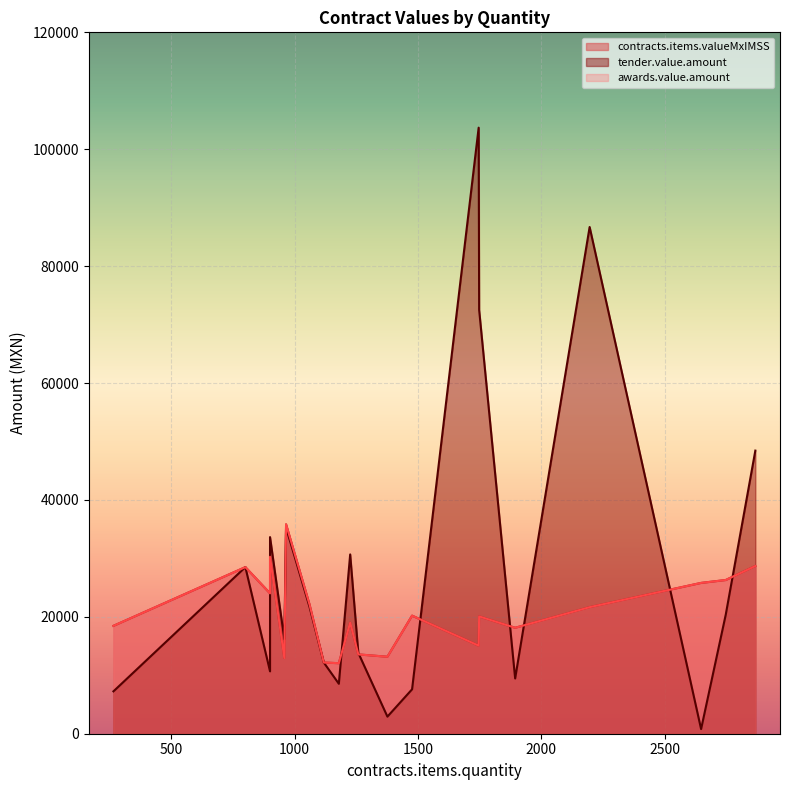

What is the total value across all series at 1748?

112653.9